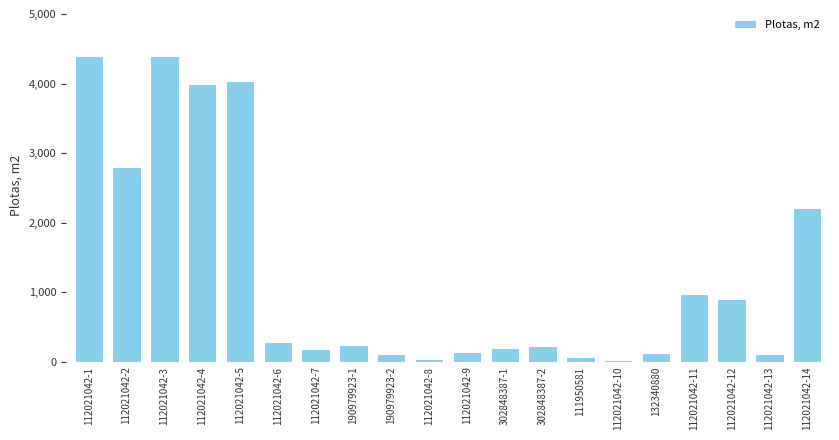

Between 302848387-2 and 190979923-2, which is larger?

302848387-2